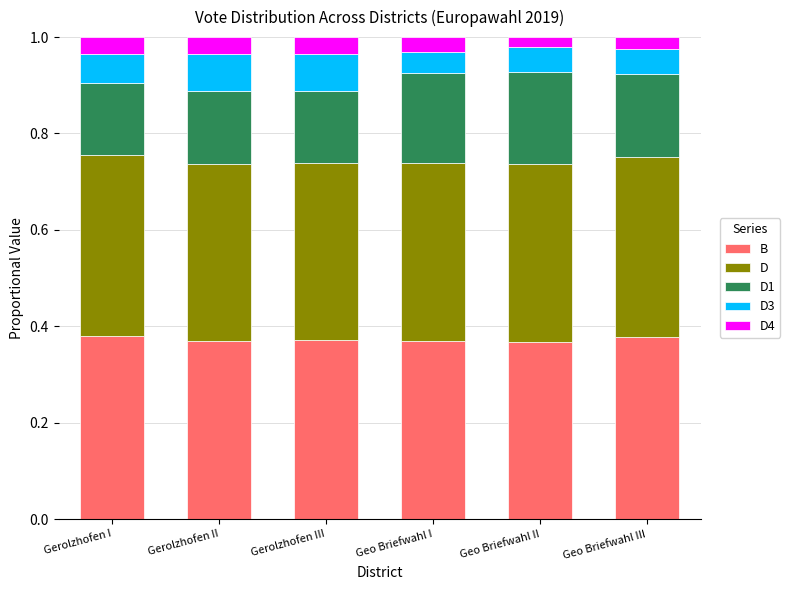

How many B values are between 0 and 1?

6